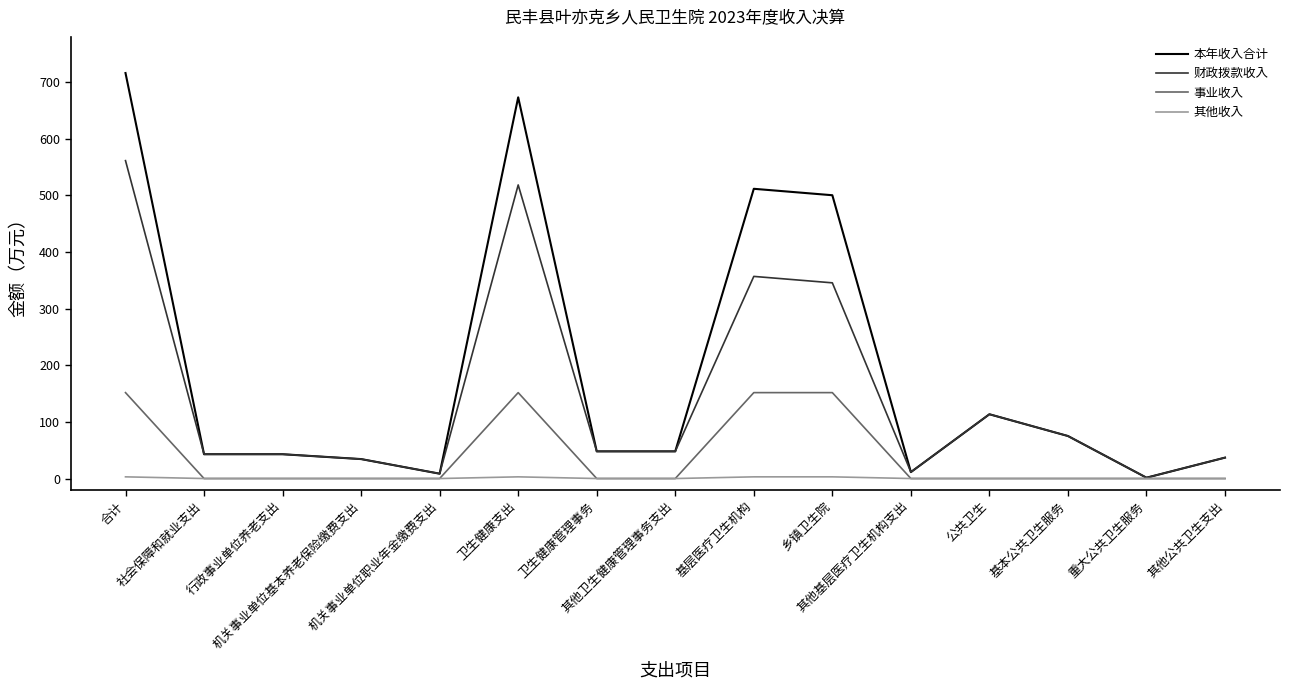

How many values in the 事业收入 series exceed 0?

4